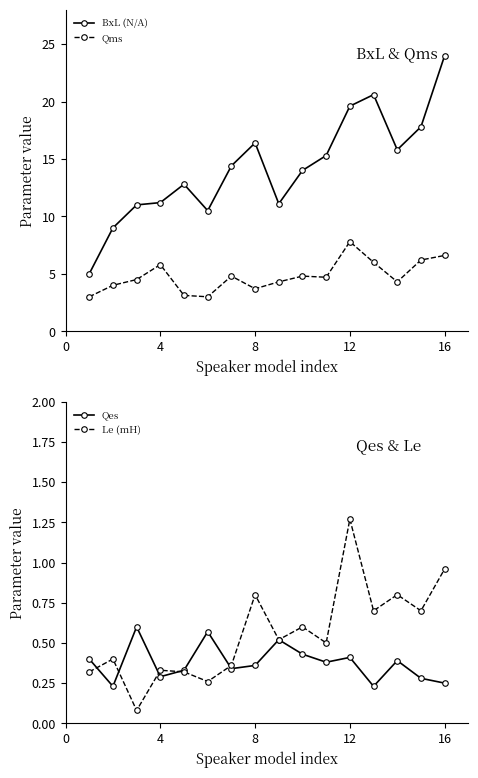

True or false: Qms and BxL (N/A) cross at least once.

False